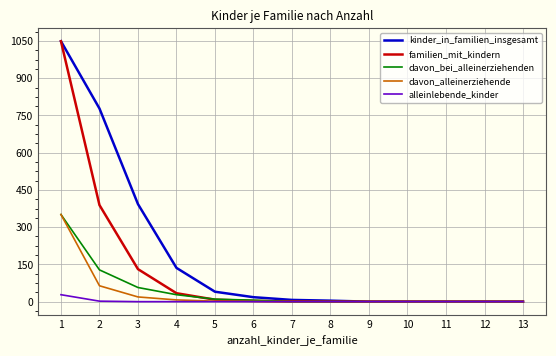

At how many categories does at least one series exceed 320?

3